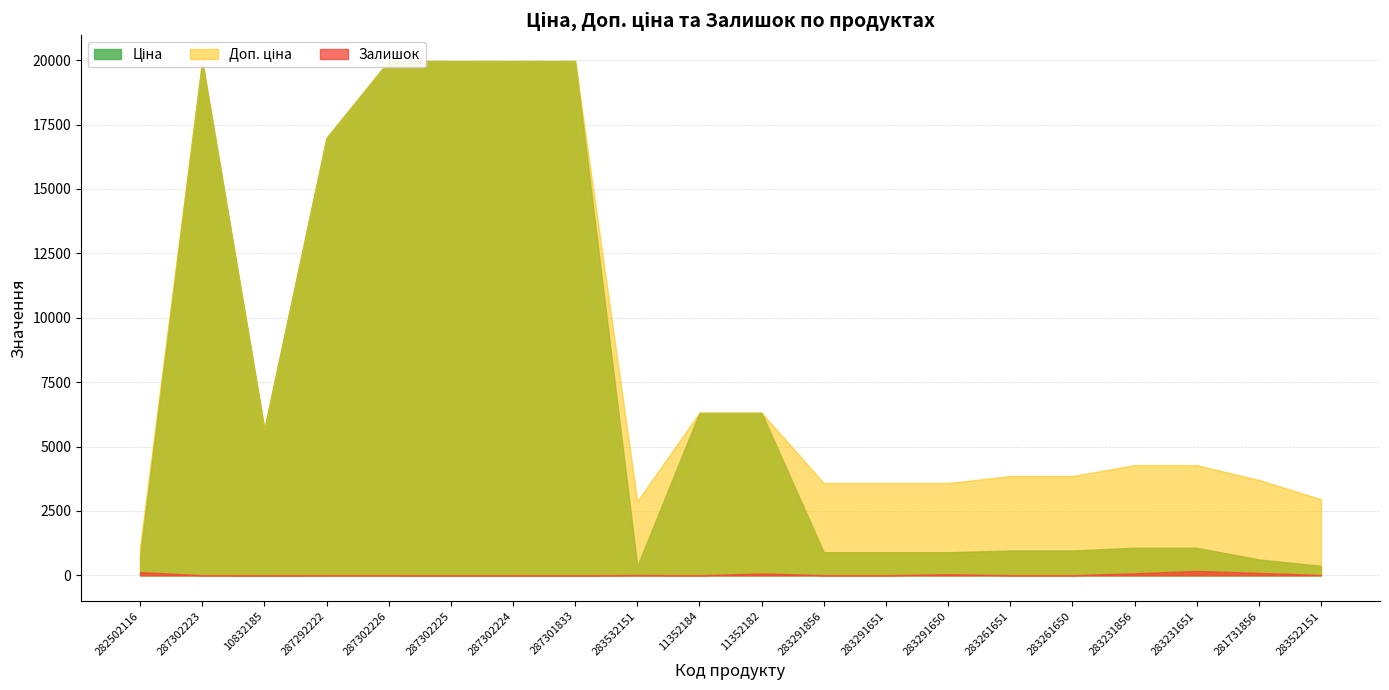

What is the label of the 1st point from the left?

282502116